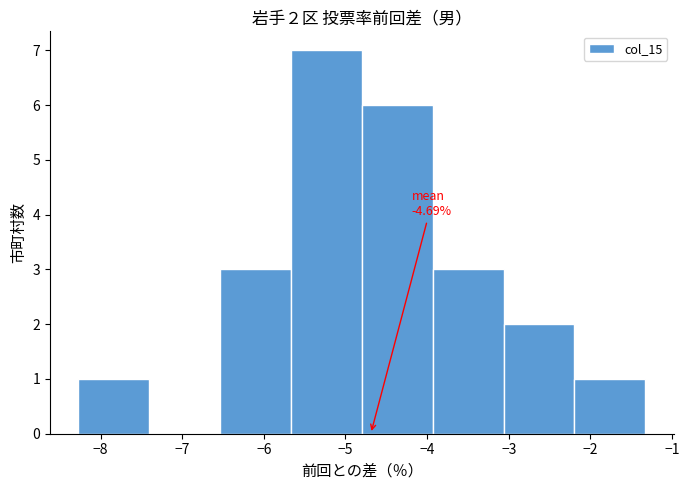

Which range on the x-axis has the tallest bar?

-5.7 to -4.8